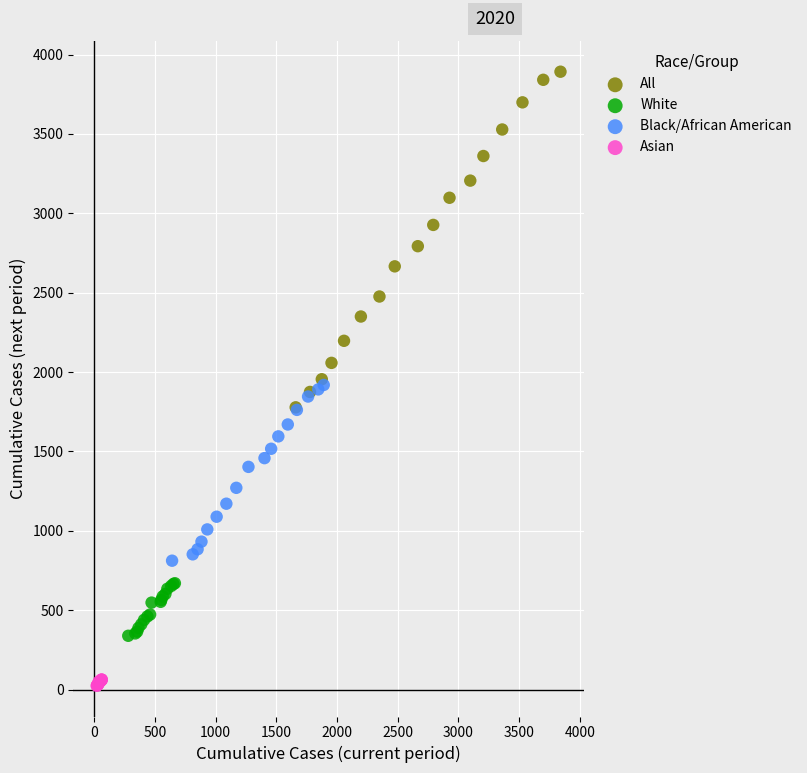

Which series reaches the maximum Y coordinate?

All